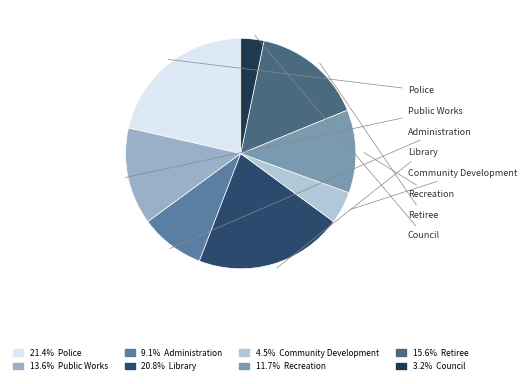

To the nearest percent, what is the difference between the largest and smallest slice percentages?

18%